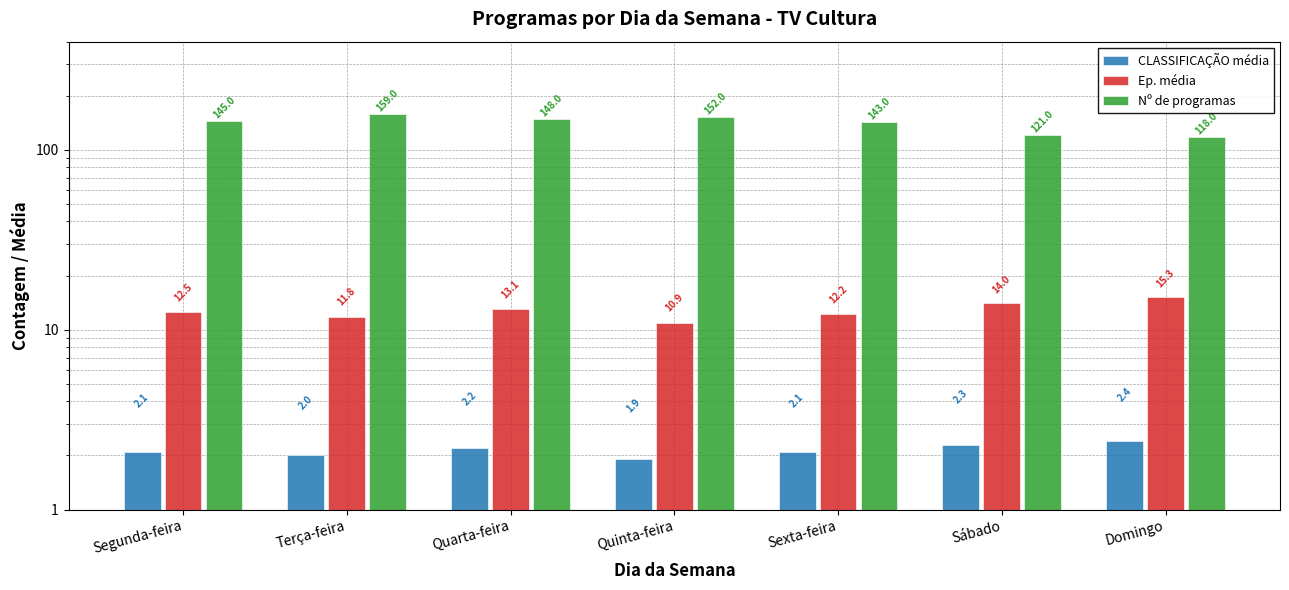

What is the label of the 4th bar from the right?

Quinta-feira